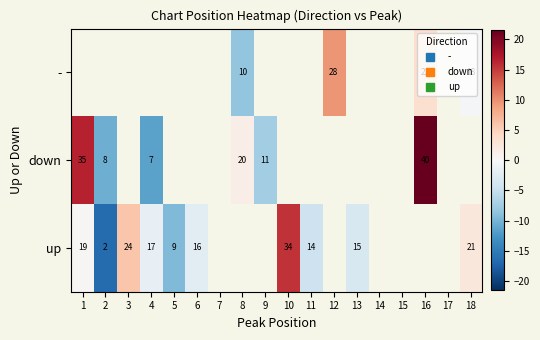

Which category has the highest value across all series?

16